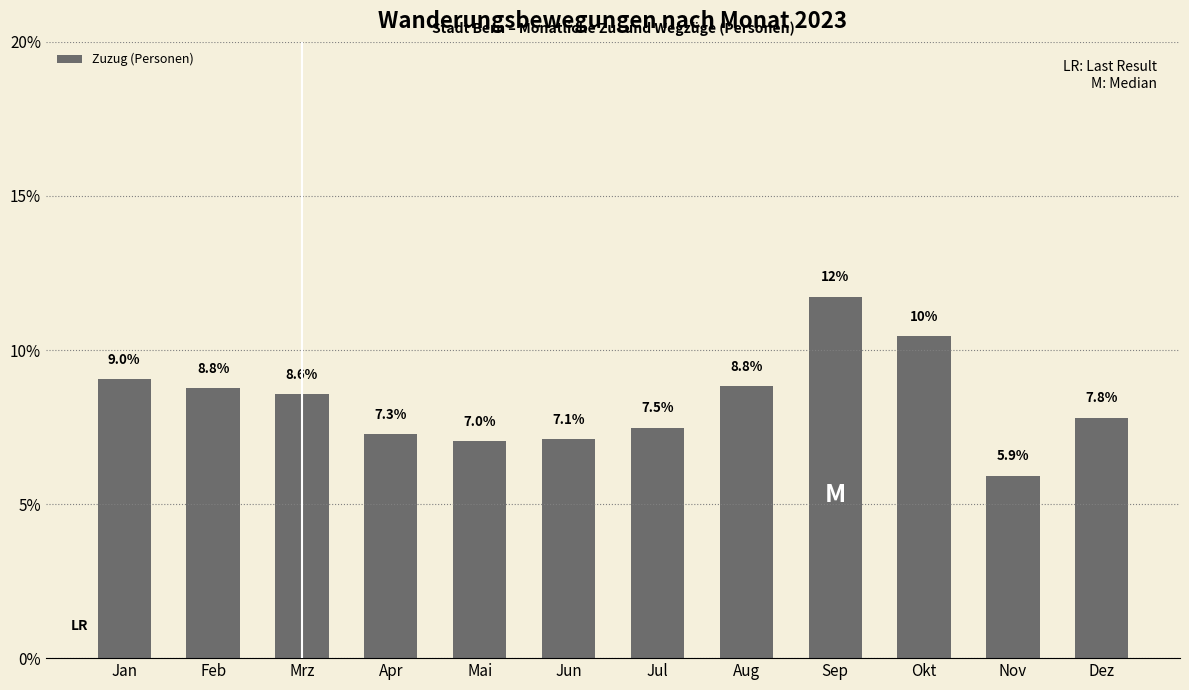

Reading right to left, list all the values displayed in this chart.

7.8	5.9	10.5	11.7	8.8	7.5	7.1	7.0	7.3	8.6	8.8	9.0